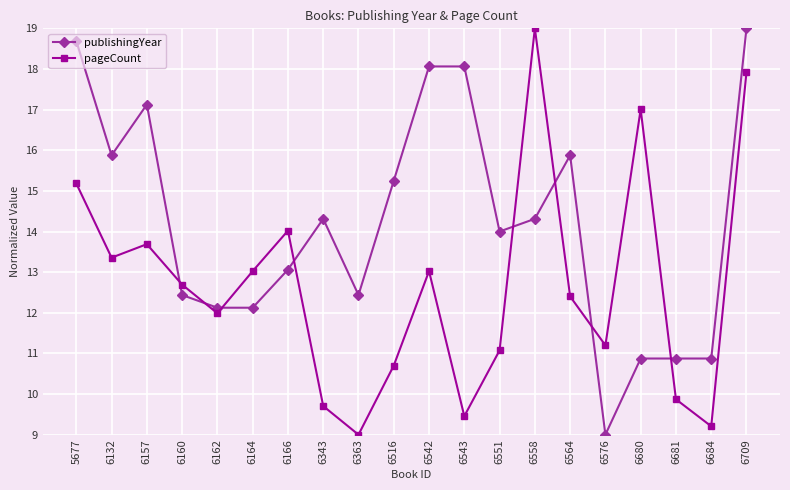

Does the chart display data point markers on the line(s)?

Yes